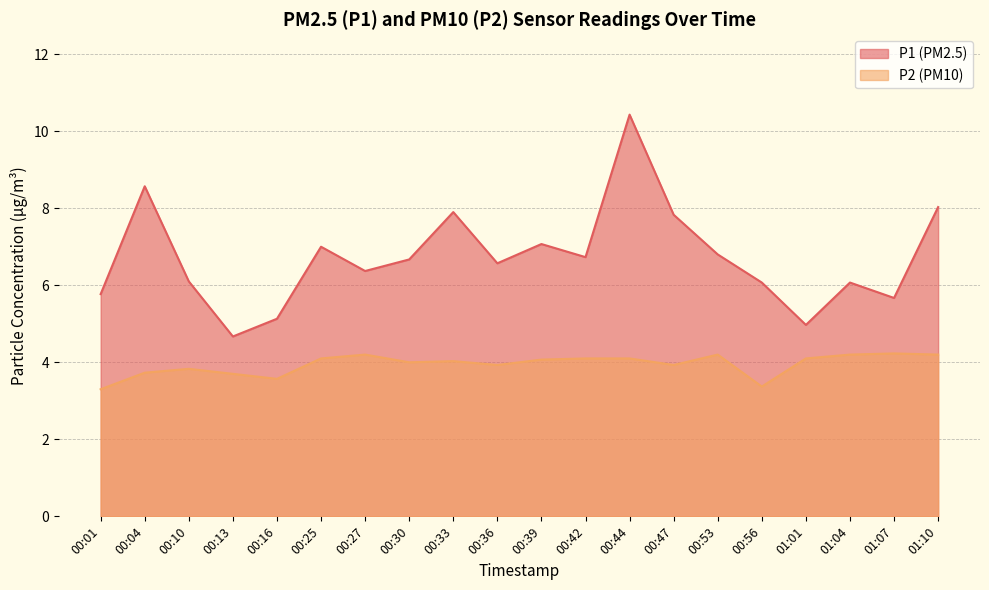

What is the difference between the maximum and second lowest values in the P2 series?

0.9